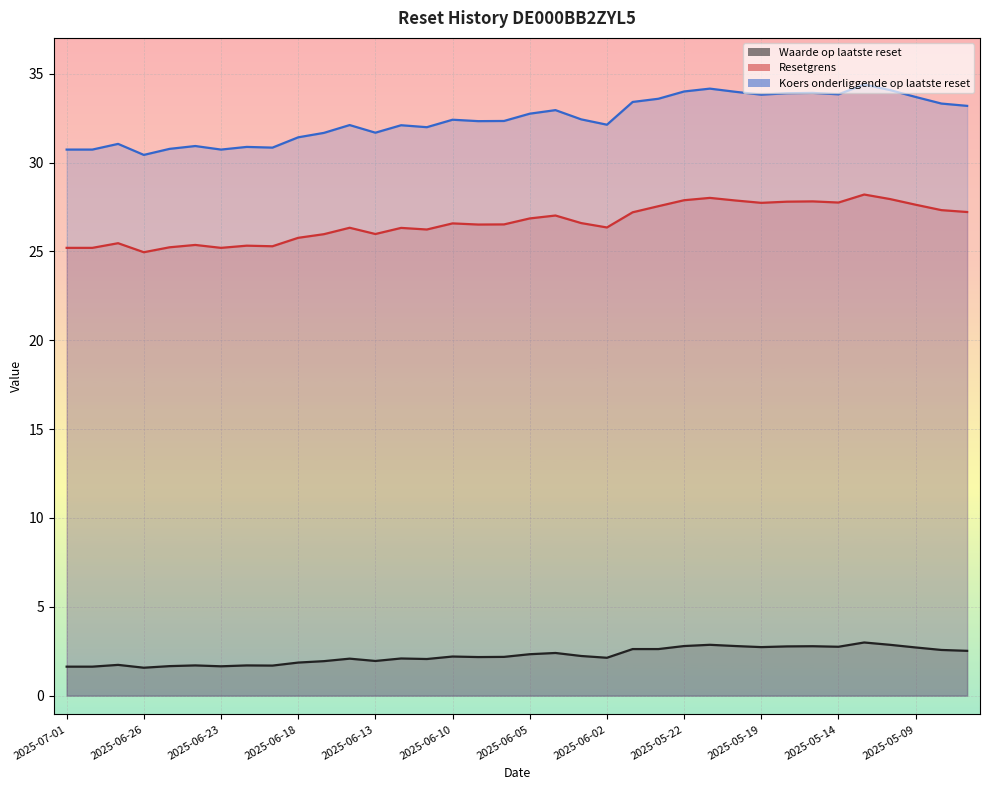

What are all the series names shown in the legend?

Waarde op laatste reset, Resetgrens, Koers onderliggende op laatste reset